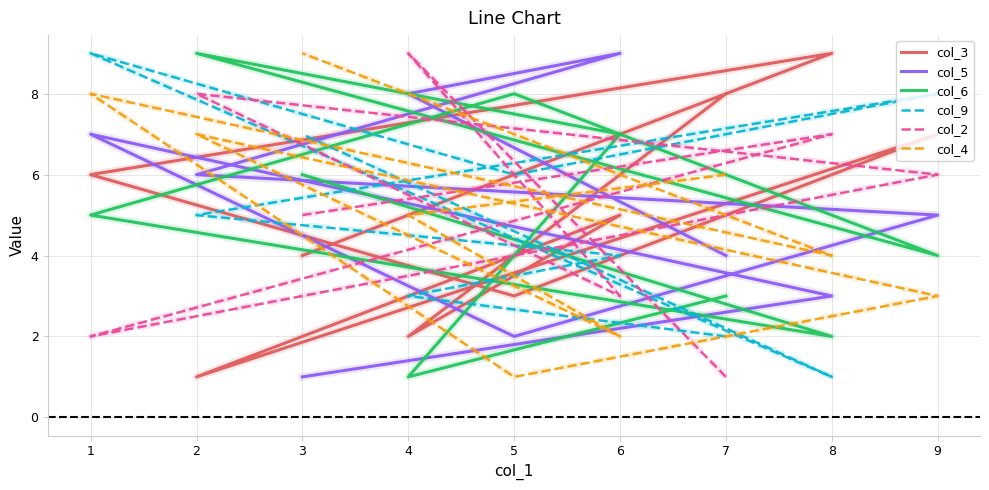

What is the maximum value shown in the chart?

9